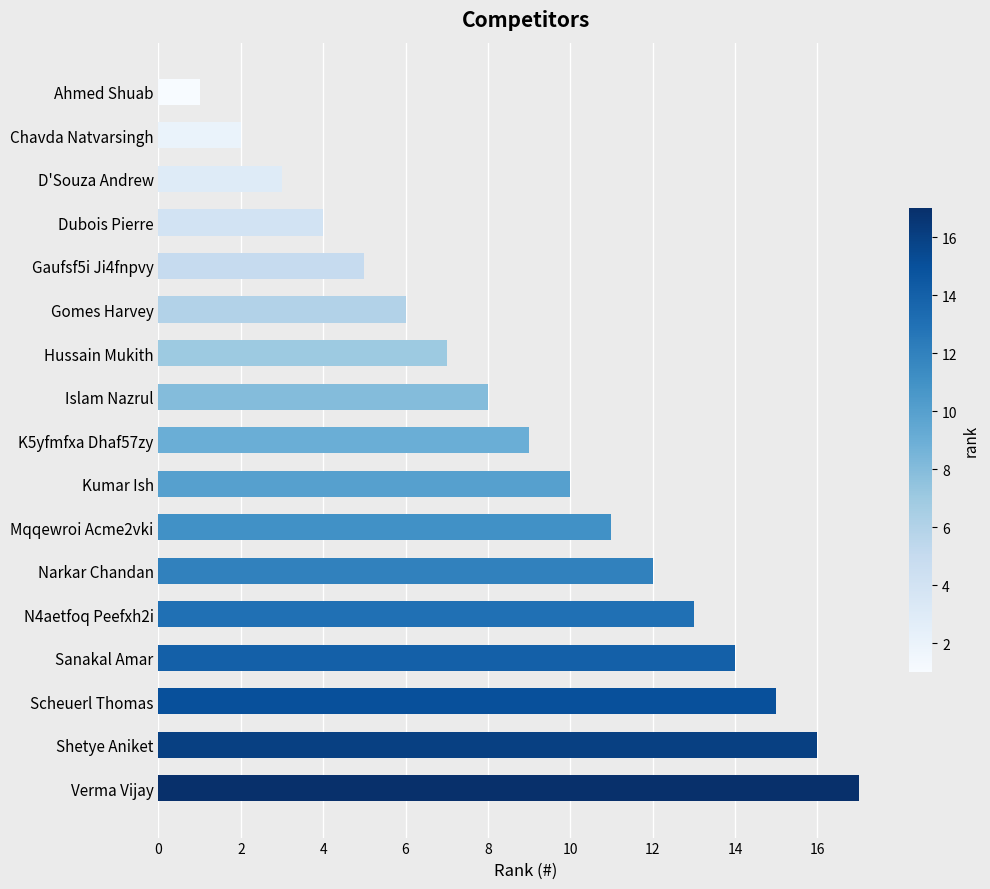

Are the bars grouped side by side (vs. stacked)?

No